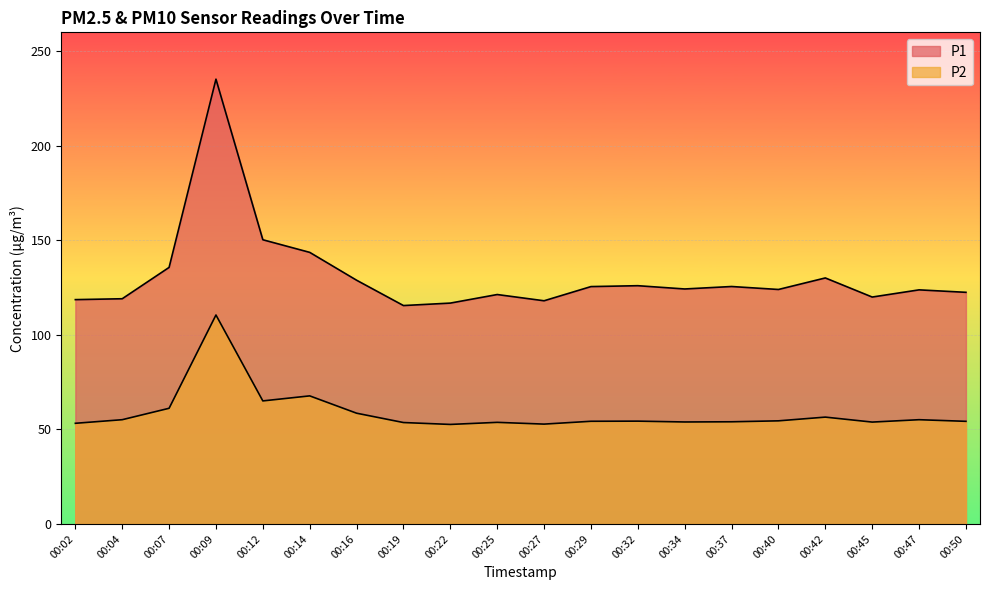

Does the chart display data point markers on the line(s)?

No